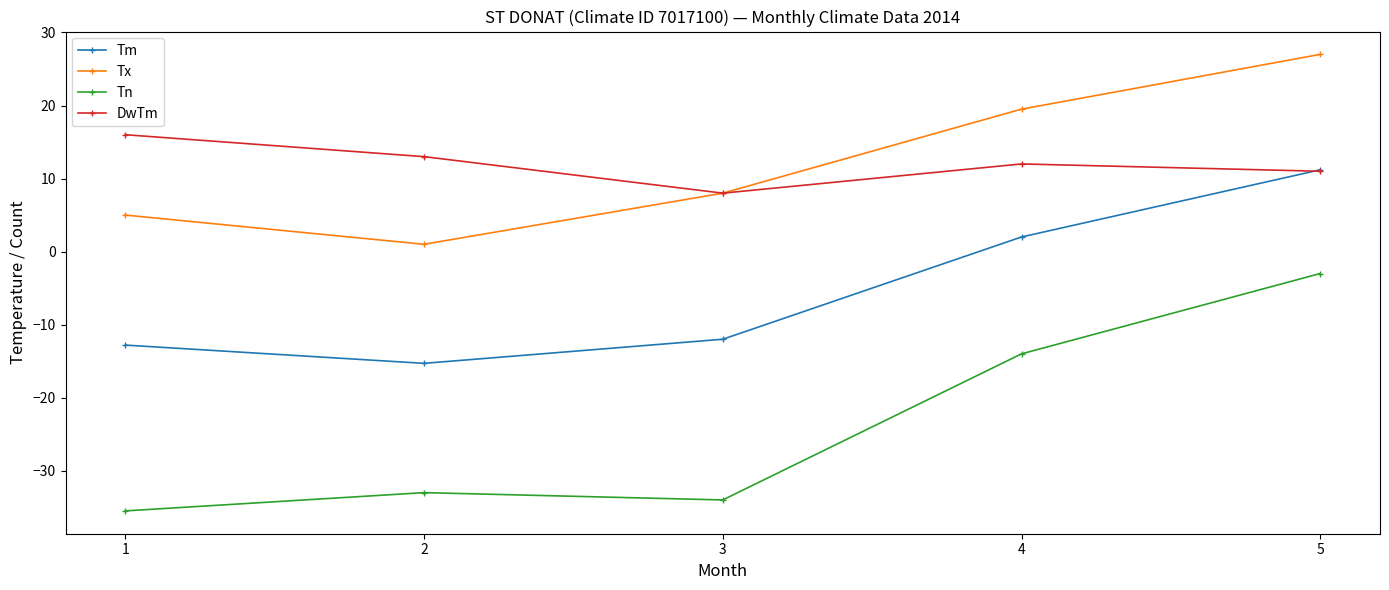

What is the average value of the DwTm series?

12.0